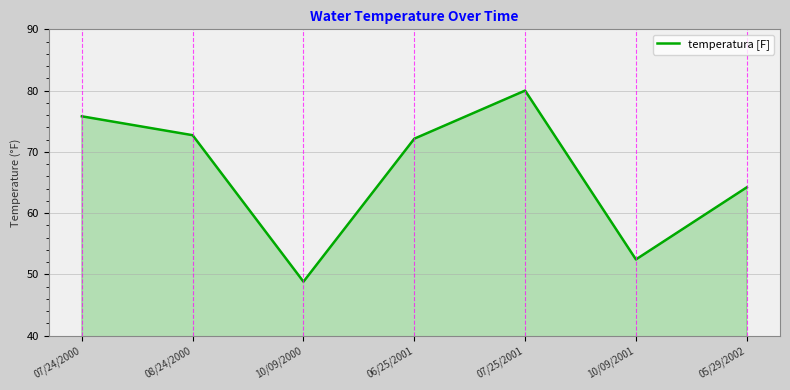

List the labels in order of value, largest first.

07/25/2001, 07/24/2000, 08/24/2000, 06/25/2001, 05/29/2002, 10/09/2001, 10/09/2000